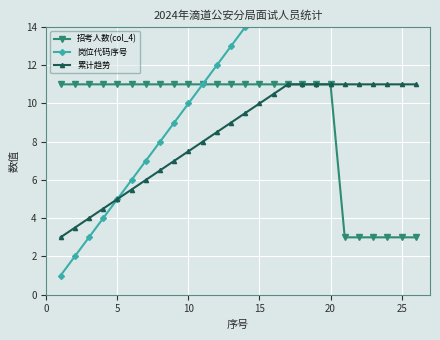

Reading right to left, list all the values displayed in this chart.

招考人数(col_4): 3.0	3.0	3.0	3.0	3.0	3.0	11.0	11.0	11.0	11.0	11.0	11.0	11.0	11.0	11.0	11.0	11.0	11.0	11.0	11.0	11.0	11.0	11.0	11.0	11.0	11.0
岗位代码序号: 26.0	25.0	24.0	23.0	22.0	21.0	20.0	19.0	18.0	17.0	16.0	15.0	14.0	13.0	12.0	11.0	10.0	9.0	8.0	7.0	6.0	5.0	4.0	3.0	2.0	1.0
累计趋势: 11.0	11.0	11.0	11.0	11.0	11.0	11.0	11.0	11.0	11.0	10.5	10.0	9.5	9.0	8.5	8.0	7.5	7.0	6.5	6.0	5.5	5.0	4.5	4.0	3.5	3.0